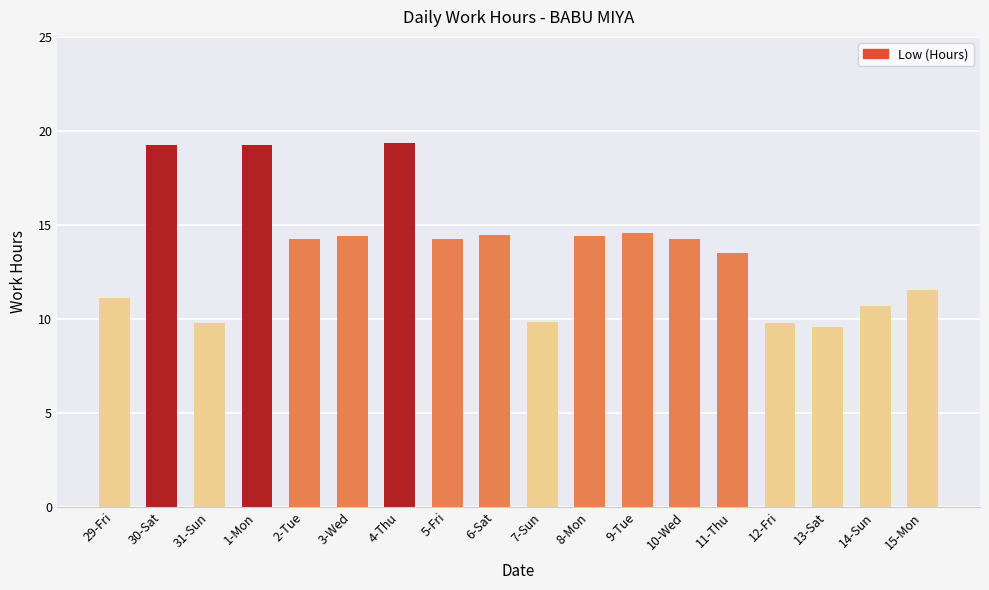

What is the label of the 7th bar from the right?

9-Tue